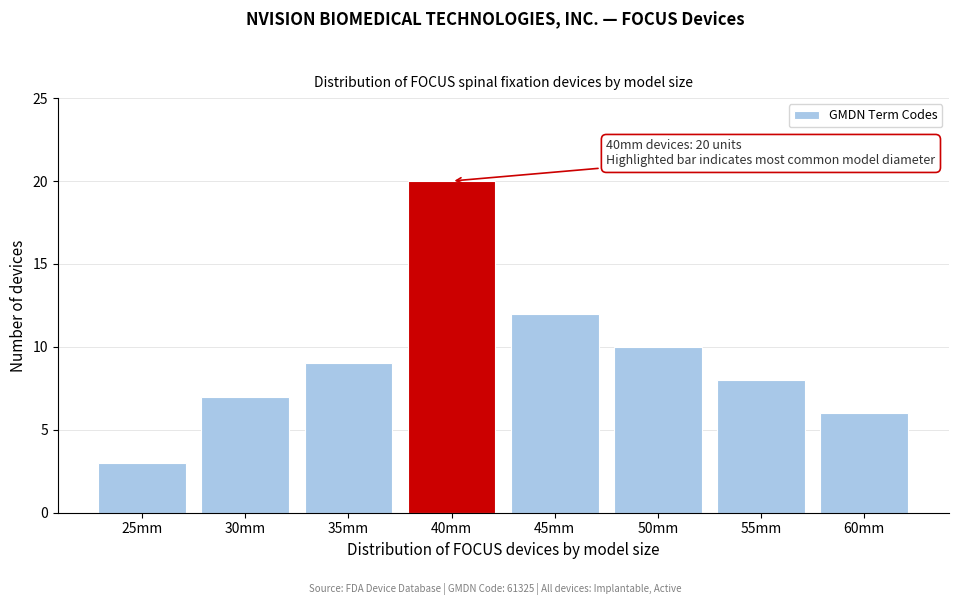

Reading left to right, list all the values displayed in this chart.

3	7	9	20	12	10	8	6